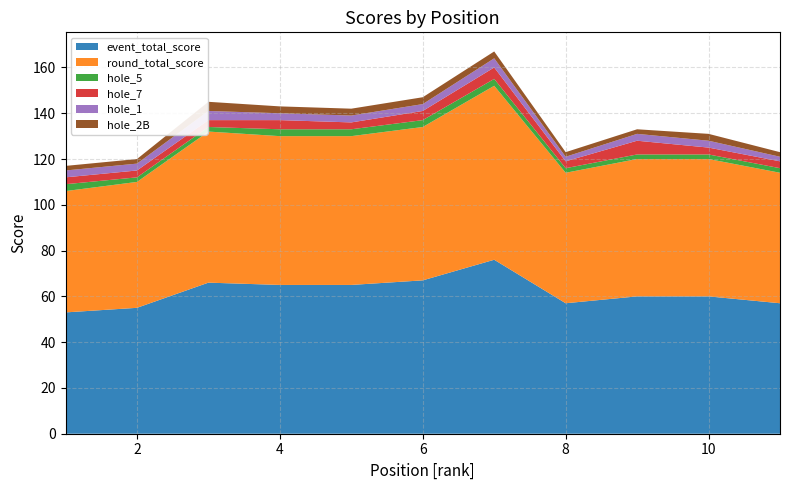

Reading left to right, list all the values displayed in this chart.

event_total_score: 53	55	66	65	65	67	76	57	60	60	57
round_total_score: 53	55	66	65	65	67	76	57	60	60	57
hole_5: 3	2	2	3	3	3	3	2	2	2	2
hole_7: 3	3	3	4	3	4	5	3	6	3	3
hole_1: 3	3	4	3	3	3	4	2	3	3	2
hole_2B: 2	2	4	3	3	3	3	2	2	3	2